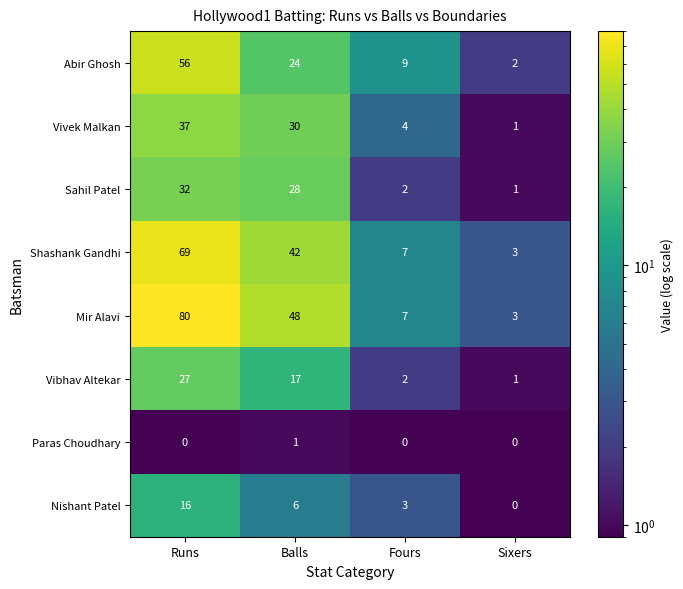

Count the number of data series in this chart.

8